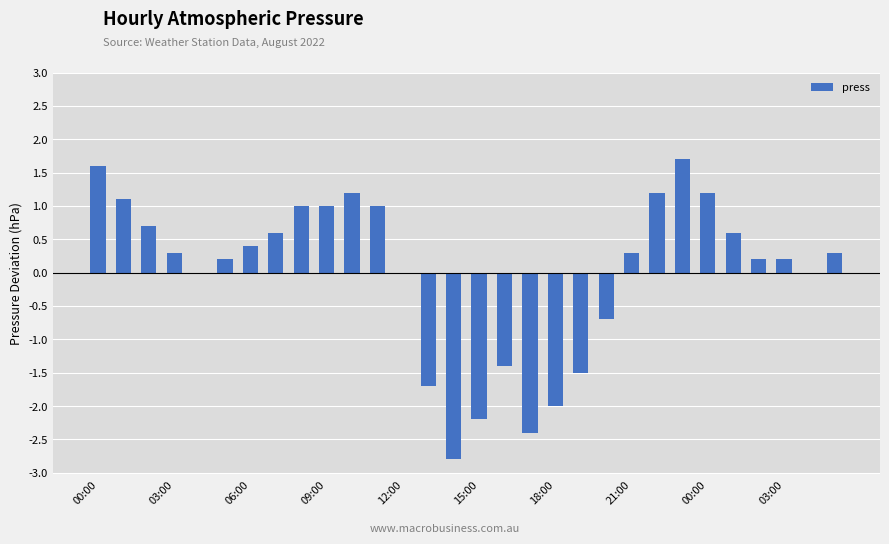

What is the maximum value shown in the chart?

1.7